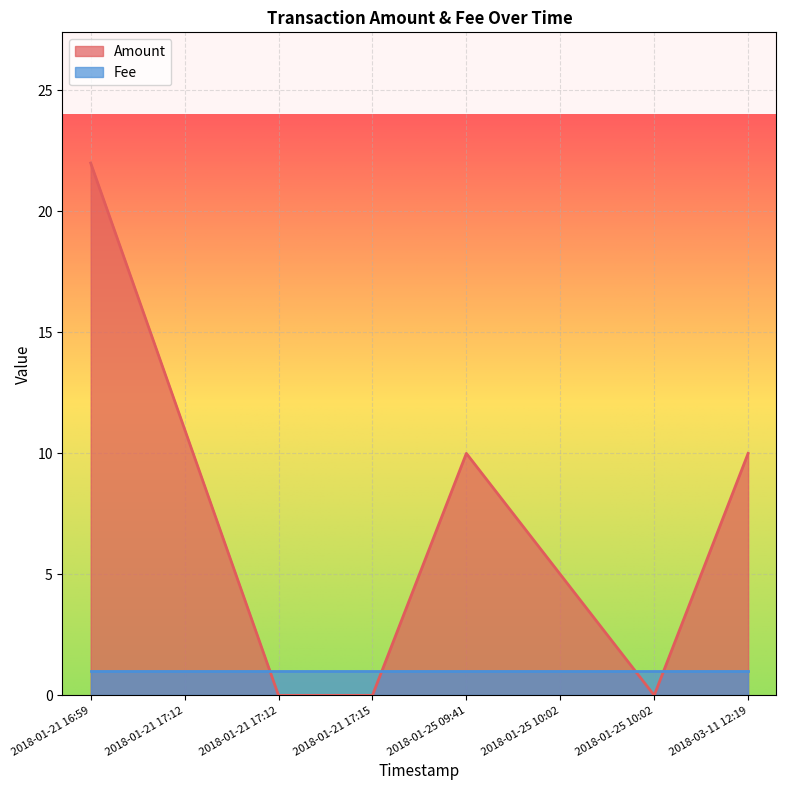

Reading left to right, extract all data points from this chart.

2018-01-21 16:59=22	2018-01-21 17:12=11	2018-01-21 17:12=0	2018-01-21 17:15=0	2018-01-25 09:41=10	2018-01-25 10:02=5	2018-01-25 10:02=0	2018-03-11 12:19=10